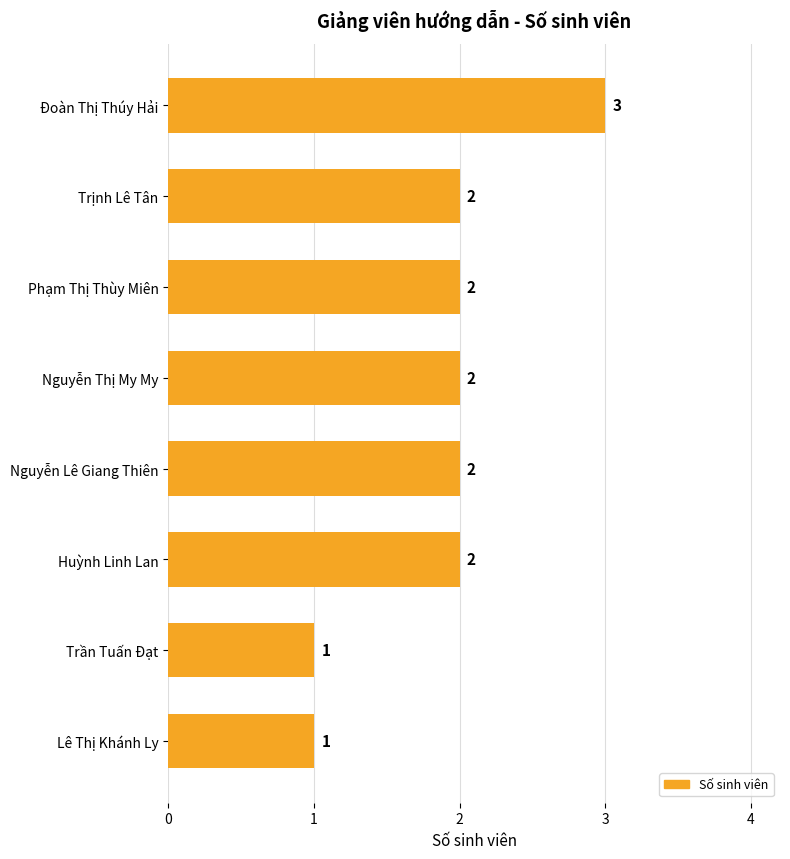

How many series are shown in this chart?

1